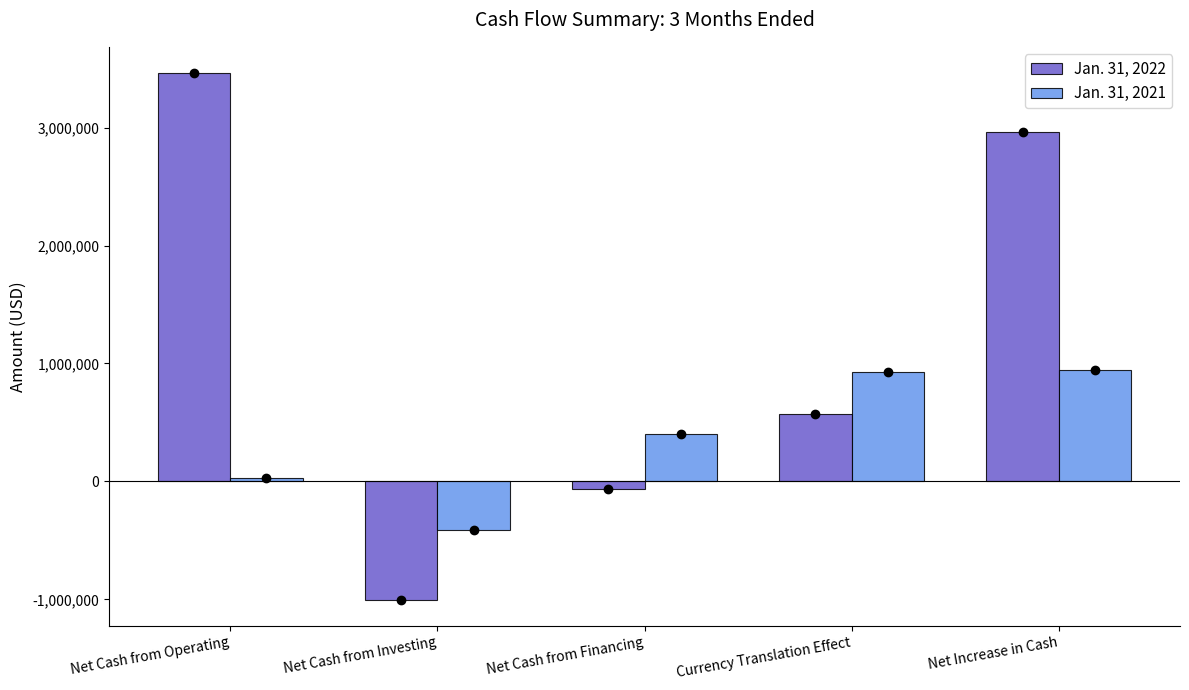

What is the difference between the maximum and second lowest values in the Jan. 31, 2022 series?

3525058